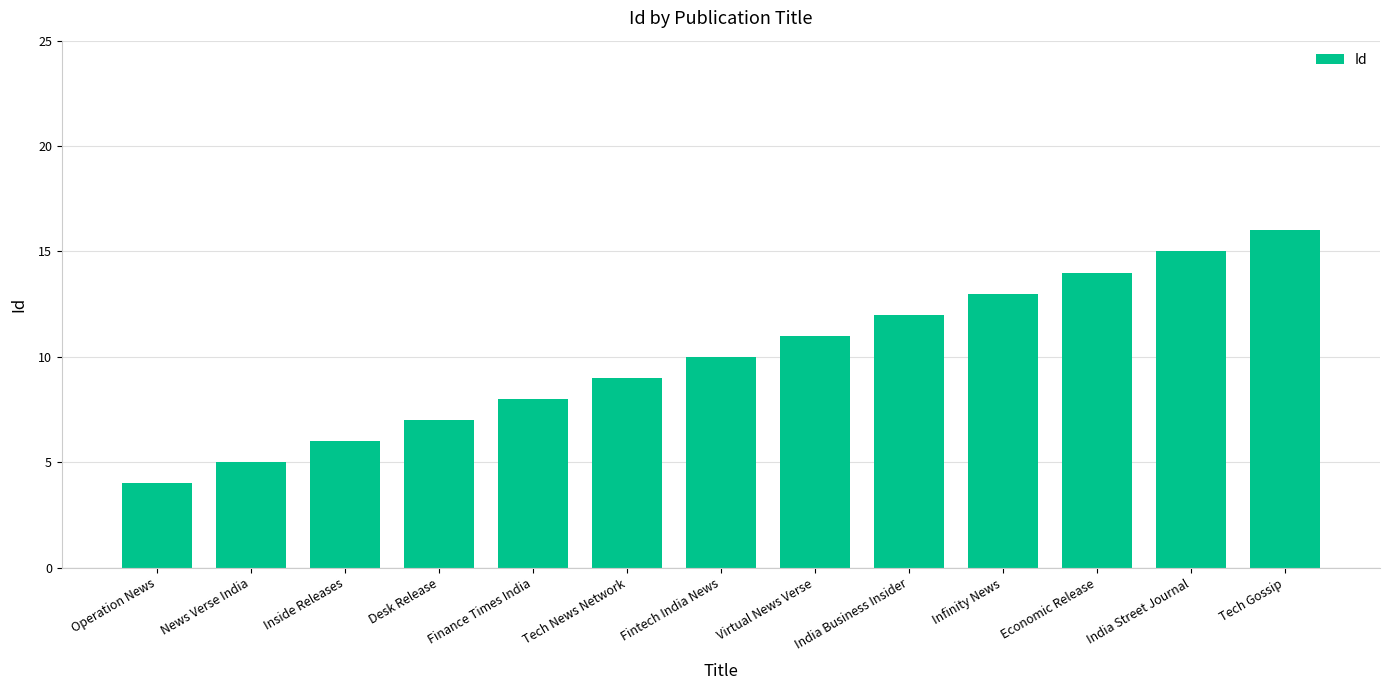

Which category has the highest value across all series?

Tech Gossip